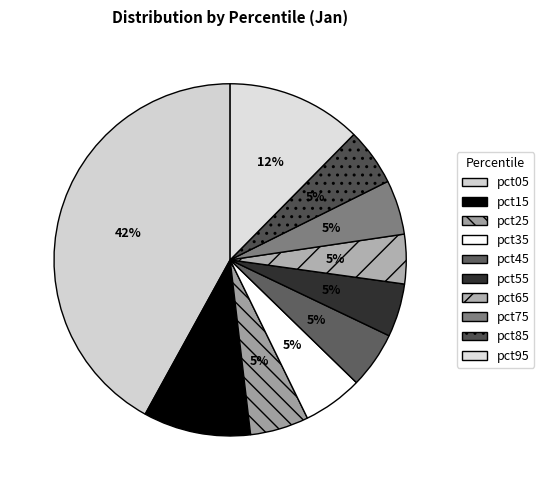

Between pct55 and pct15, which is larger?

pct15